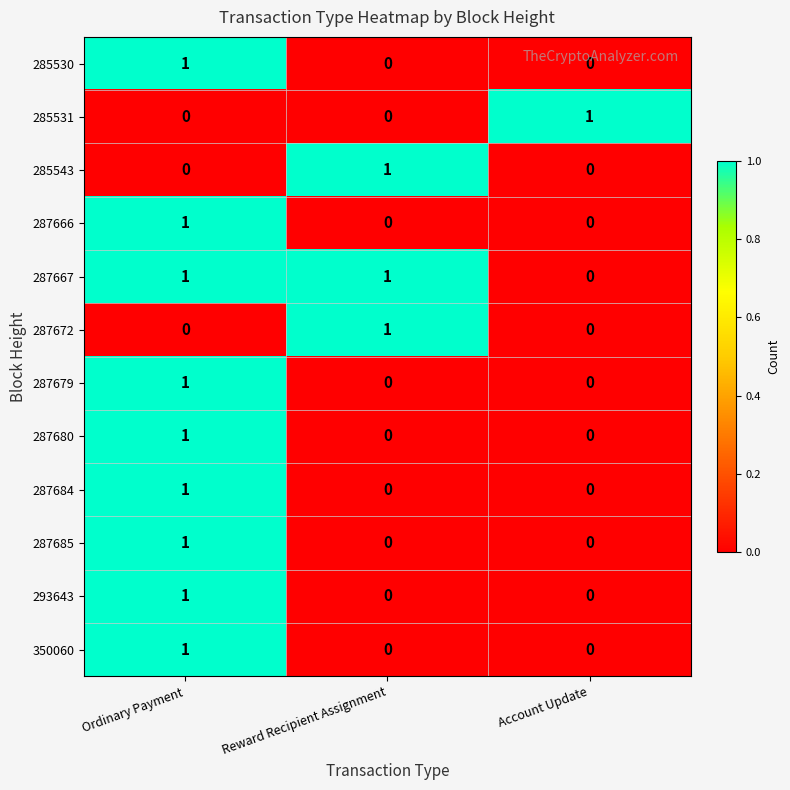

The 285543 series shows 1 at Reward Recipient Assignment. True or false?

True